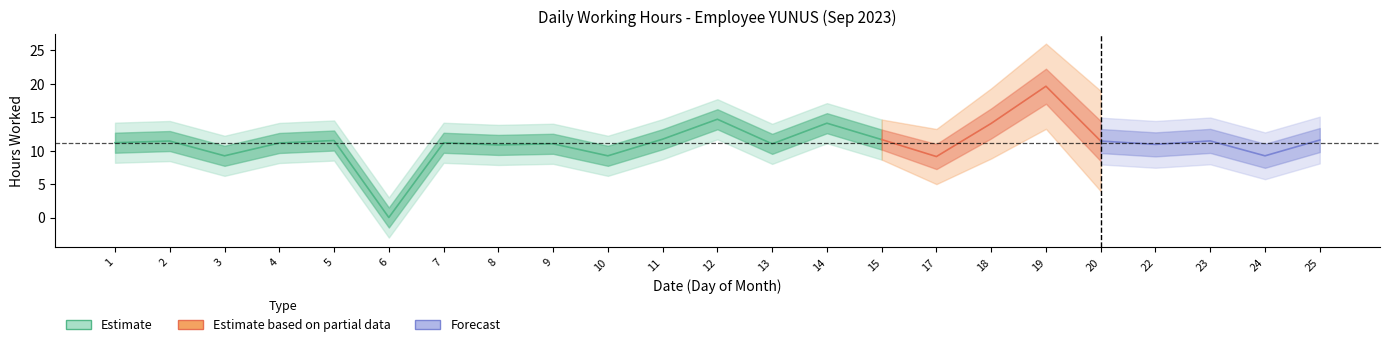

Reading left to right, what are all the values shown in this chart?

11.2	11.4	9.2	11.2	11.5	0.0	11.2	10.9	11.0	9.2	11.7	14.7	11.0	14.1	11.7	9.1	14.1	19.6	11.4	10.9	11.5	9.2	11.6